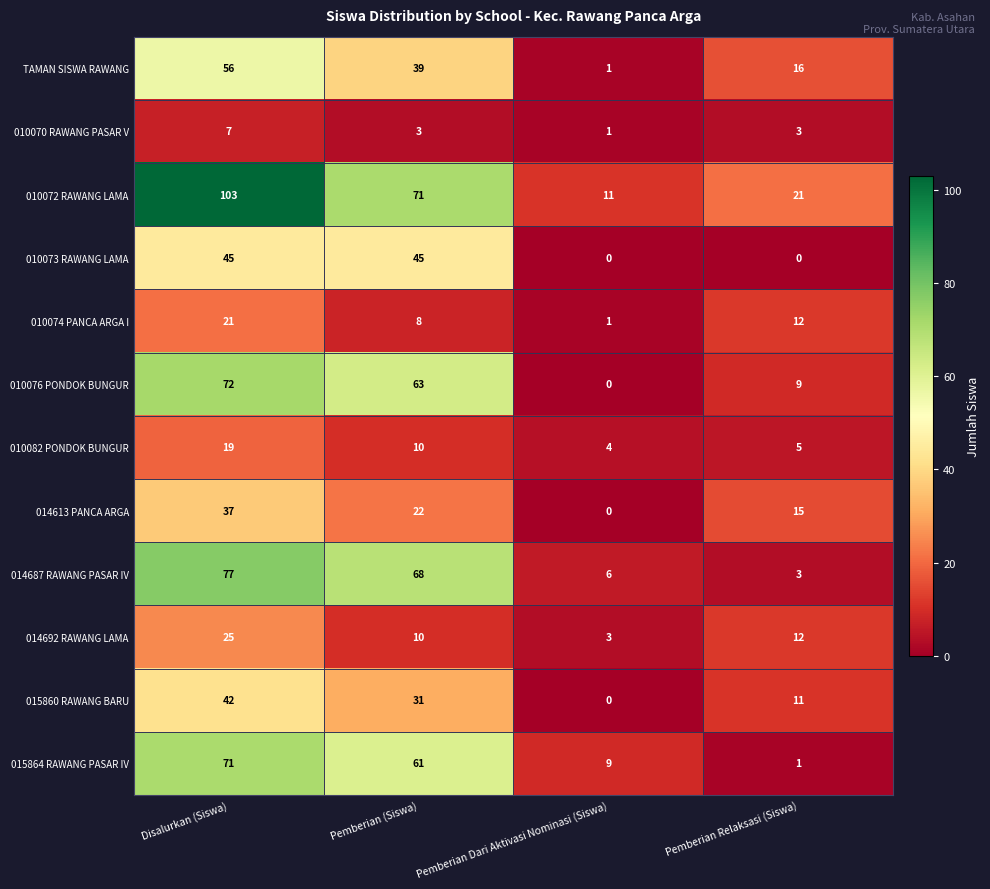

True or false: TAMAN SISWA RAWANG has a value of 39 at Pemberian (Siswa).

True